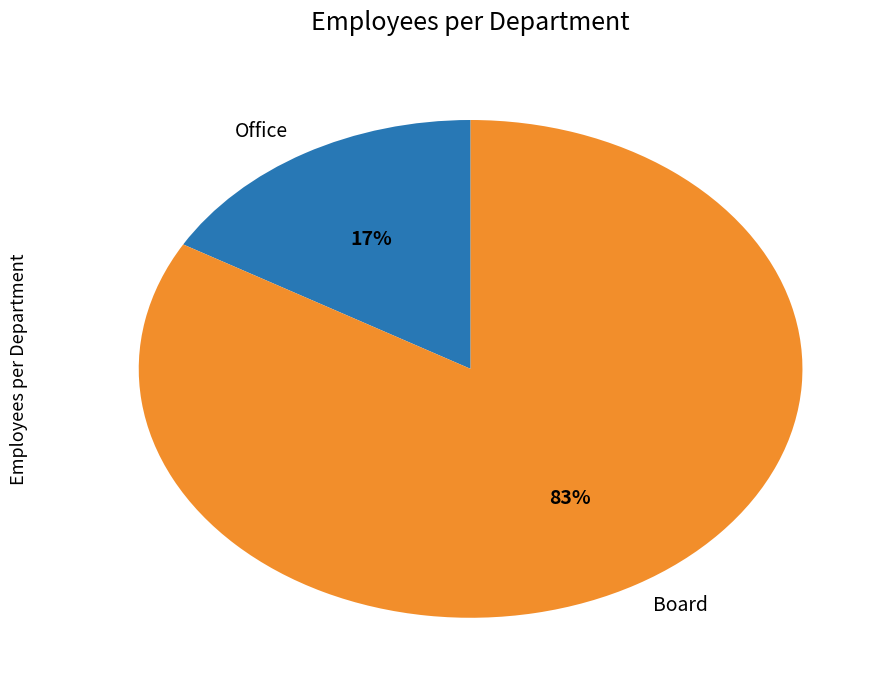

What is the majority slice?

Board